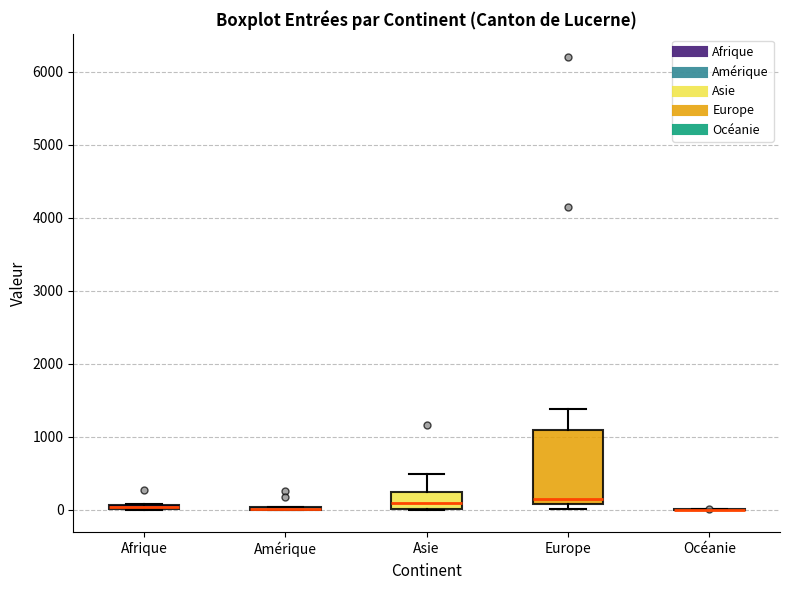

Comparing the boxes themselves (not the whiskers), which one is the tallest?

Europe